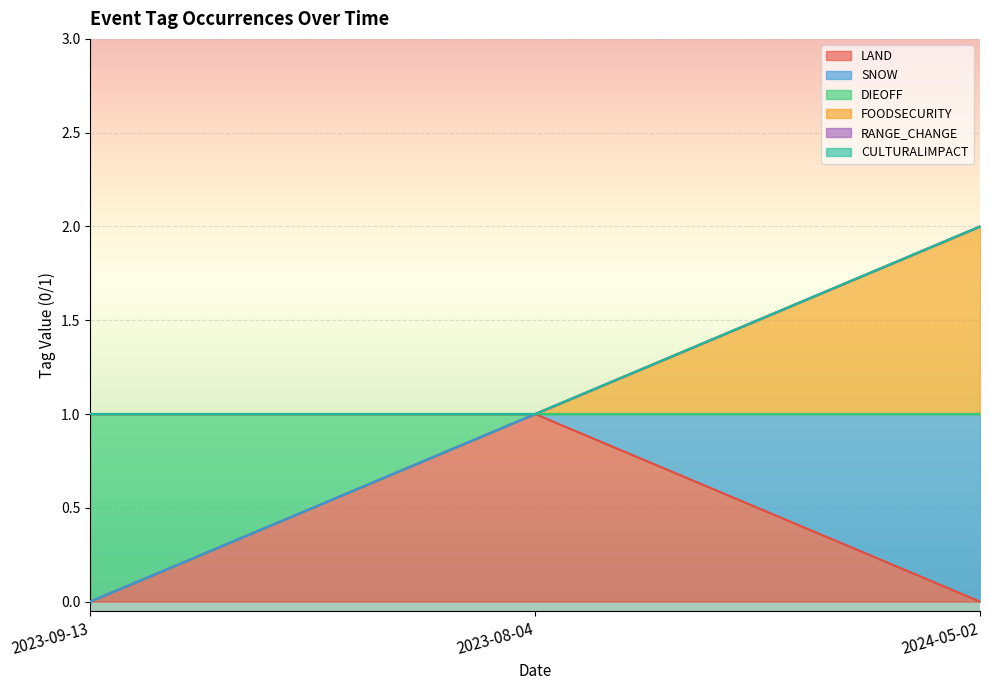

Does the chart display data point markers on the line(s)?

No